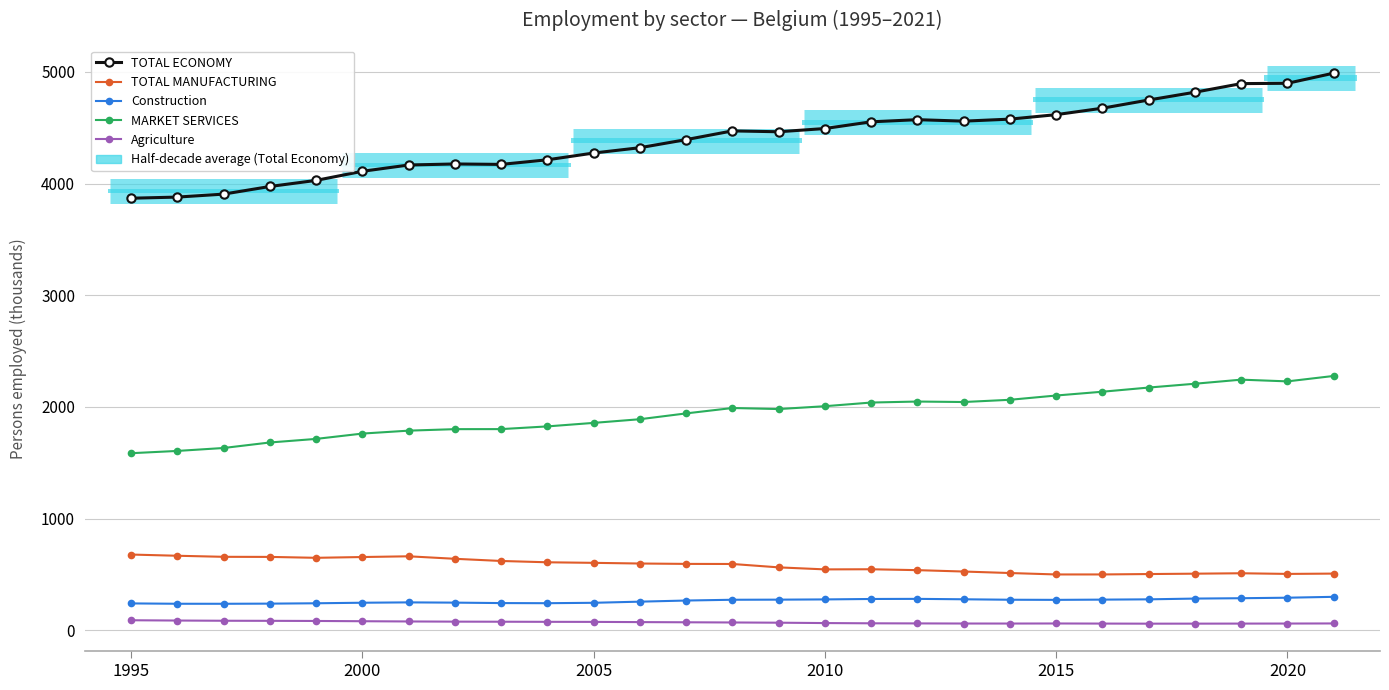

Reading left to right, extract all data points from this chart.

TOTAL ECONOMY: 3868.9	3879.1	3905.6	3974.0	4028.6	4110.0	4166.3	4175.7	4171.8	4213.0	4273.6	4321.3	4393.7	4471.8	4464.1	4493.1	4553.2	4572.4	4559.2	4577.2	4617.4	4675.2	4748.6	4818.3	4895.3	4898.2	4989.2
TOTAL MANUFACTURING: 677.7	666.9	657.4	656.6	648.5	655.5	662.0	639.7	620.2	608.4	603.4	597.4	594.0	593.2	562.9	544.8	546.0	538.0	525.6	512.2	499.4	499.5	503.1	506.4	510.1	504.3	507.1
Construction: 240.1	237.0	236.8	238.1	241.3	246.2	249.3	247.1	243.1	242.0	245.6	255.8	265.9	272.8	273.8	275.9	279.8	280.8	277.1	273.0	271.9	274.0	276.6	283.4	286.6	291.2	299.1
MARKET SERVICES: 1585.3	1605.7	1632.0	1681.3	1713.4	1761.1	1787.3	1800.7	1801.1	1825.4	1856.8	1889.7	1941.8	1990.1	1980.7	2006.2	2039.1	2048.0	2043.7	2063.7	2102.0	2136.0	2173.3	2207.5	2244.0	2228.6	2277.3
Agriculture: 89.3	86.7	84.8	84.1	82.9	80.6	78.5	76.9	76.1	75.2	74.6	72.7	71.1	69.4	67.4	64.1	61.9	61.0	60.0	59.8	60.4	59.5	58.7	58.9	59.4	59.8	60.7